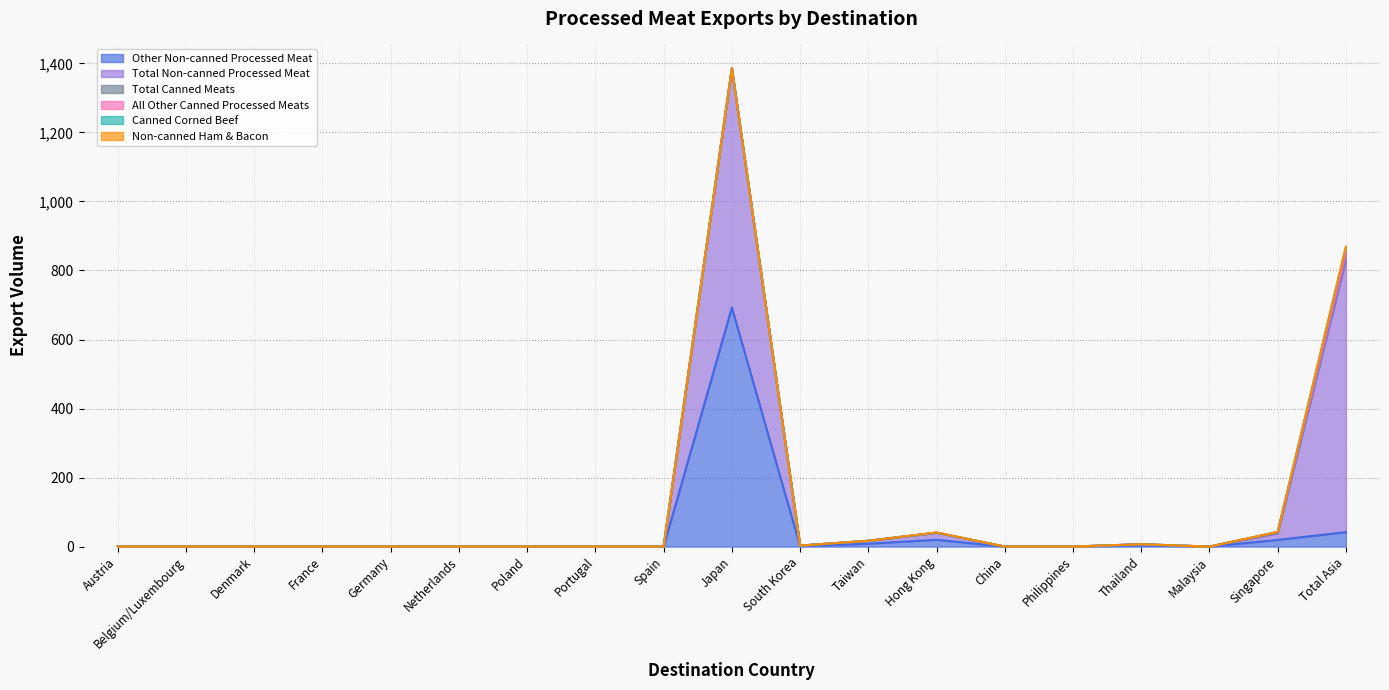

Which series has the largest range (max minus min)?

Total Non-canned Processed Meat